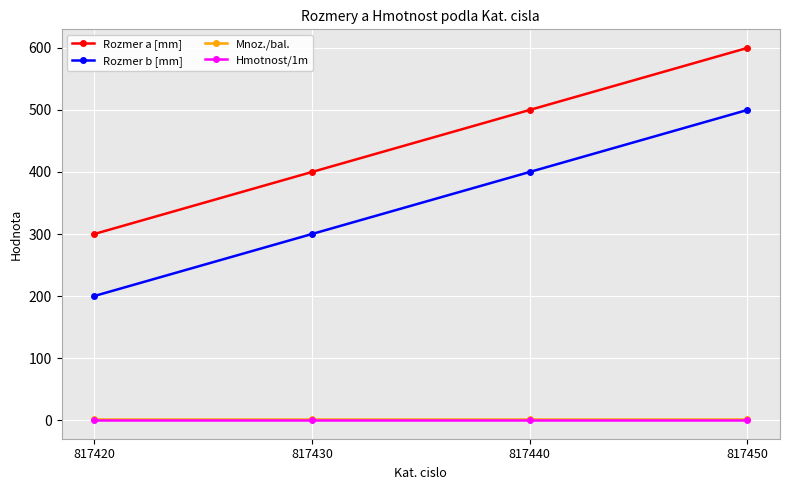

The value of Rozmer a [mm] at 817440 is 116. True or false?

False